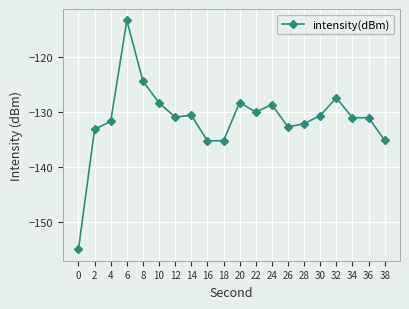

Read the value at 0.

-155.0